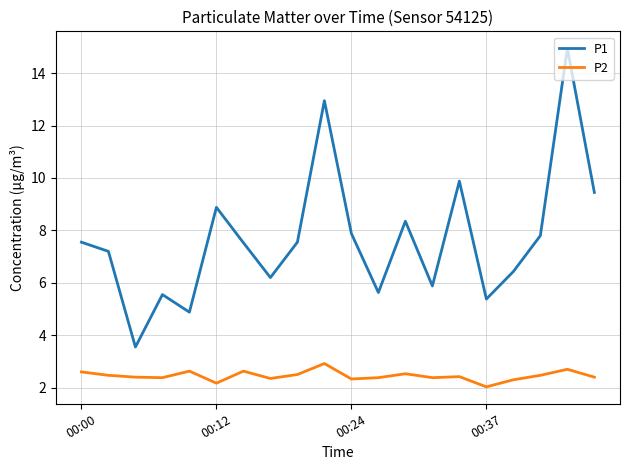

What is the maximum value for P2?

2.9